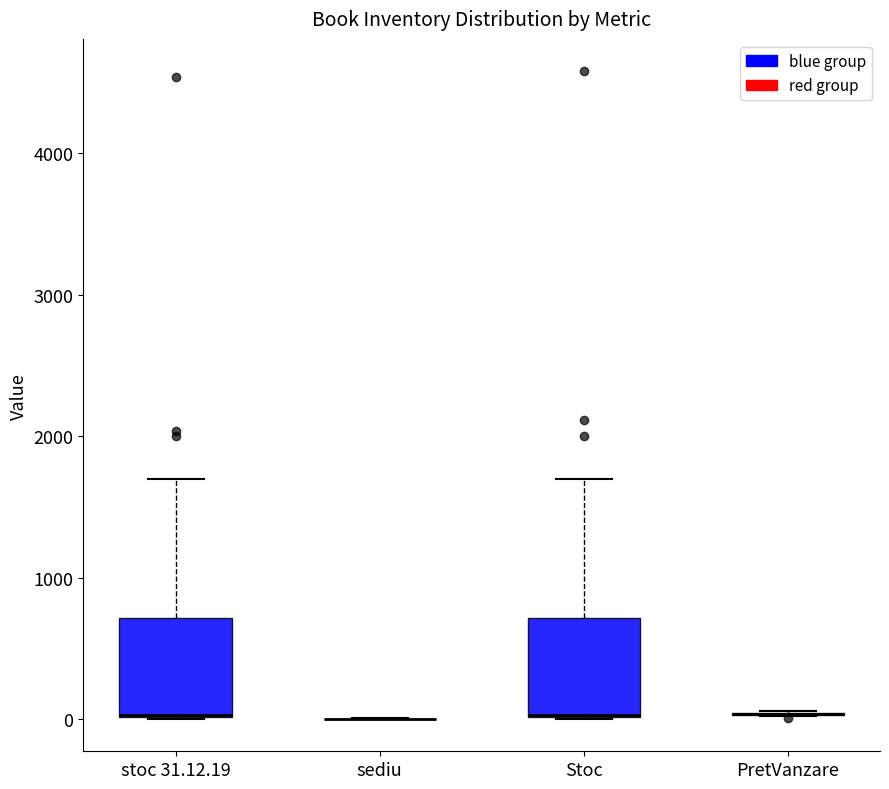

Reading left to right, transcribe this box plot: for each box, give where its median line is, the range the box spans, and where its two whiskers end, as read against the y-axis. The values are not printed on the chart, so give them approximately, as read against the axis.

stoc 31.12.19: median 0 (drawn on the box's lower edge), box 0 to 700, whiskers 0 to 1700
sediu: box collapsed to a line at 0, whiskers 0 to 0
Stoc: median 0 (drawn on the box's lower edge), box 0 to 700, whiskers 0 to 1700
PretVanzare: box collapsed to a line at 0, whiskers 0 to 100